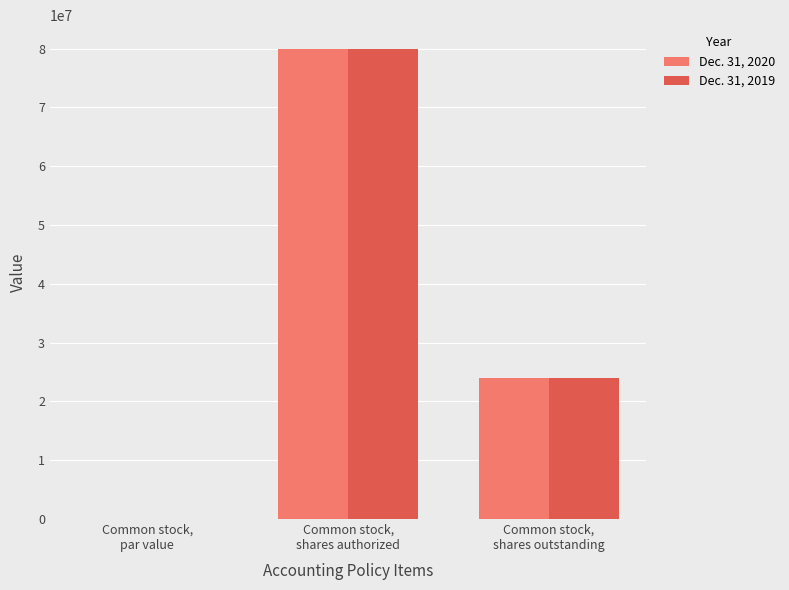

At which category is the sum across all series the highest?

Common stock,
shares authorized